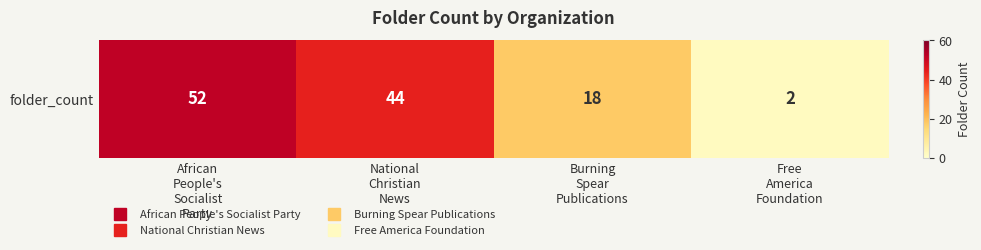

What is the maximum value shown in the chart?

52